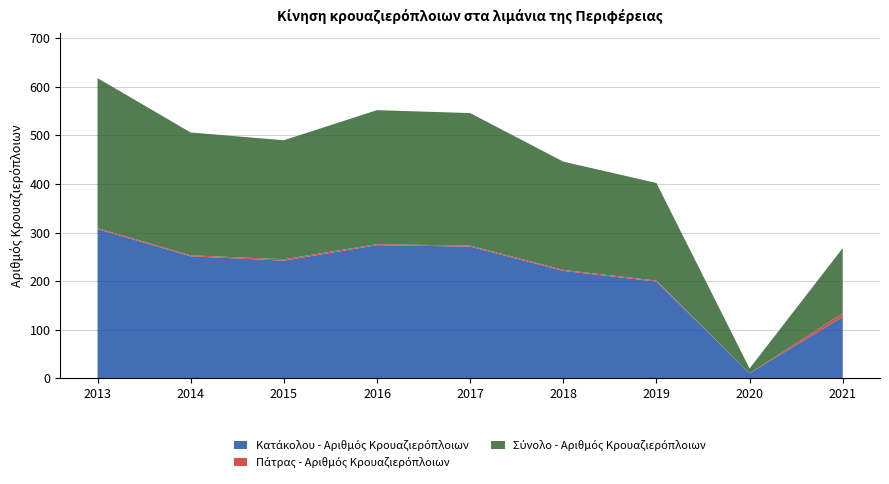

Reading right to left, transcribe all the data shown in this chart.

Κατάκολου - Αριθμός Κρουαζιερόπλοιων: 126	10	199	221	271	274	242	251	307
Πάτρας - Αριθμός Κρουαζιερόπλοιων: 8	0	2	2	2	2	3	2	2
Σύνολο - Αριθμός Κρουαζιερόπλοιων: 134	10	201	223	273	276	245	253	309